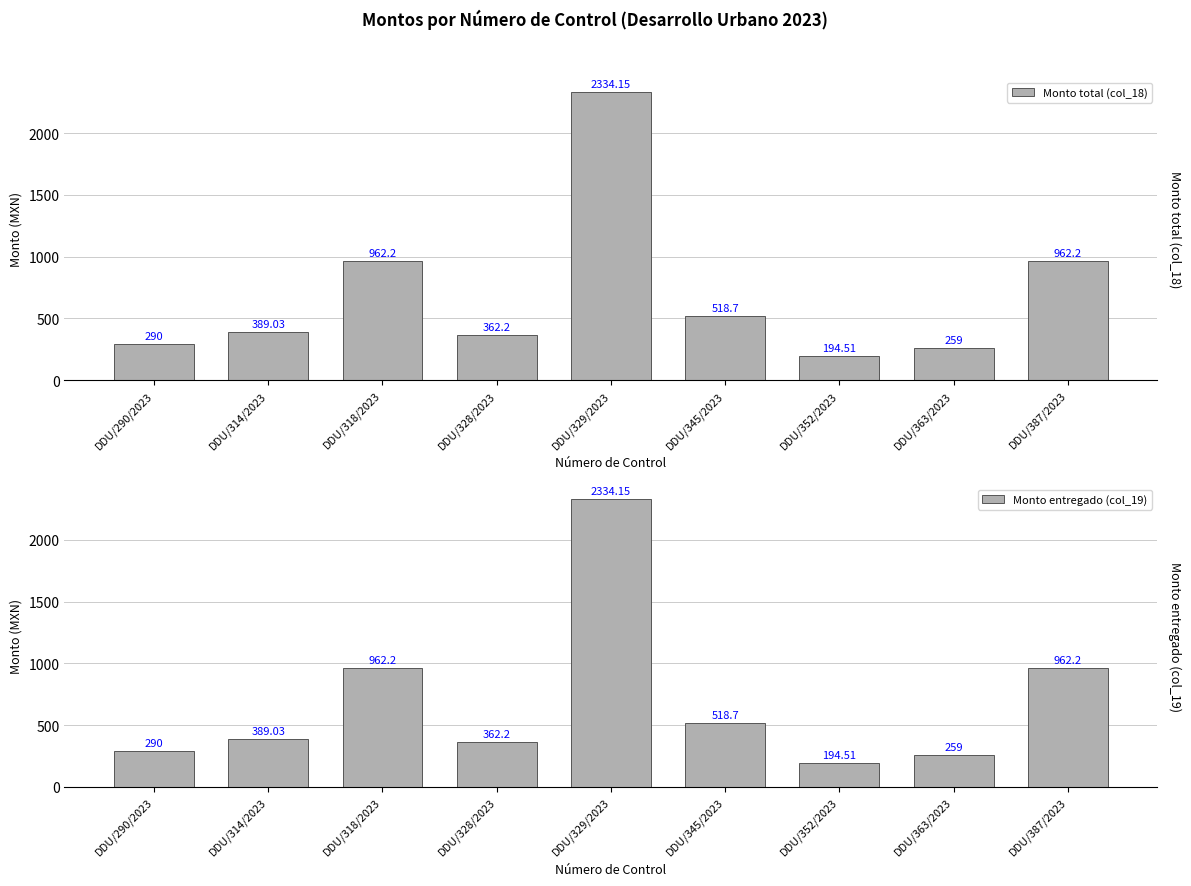

Where is Monto total (col_18) nearest to the value 1264?

DDU/318/2023